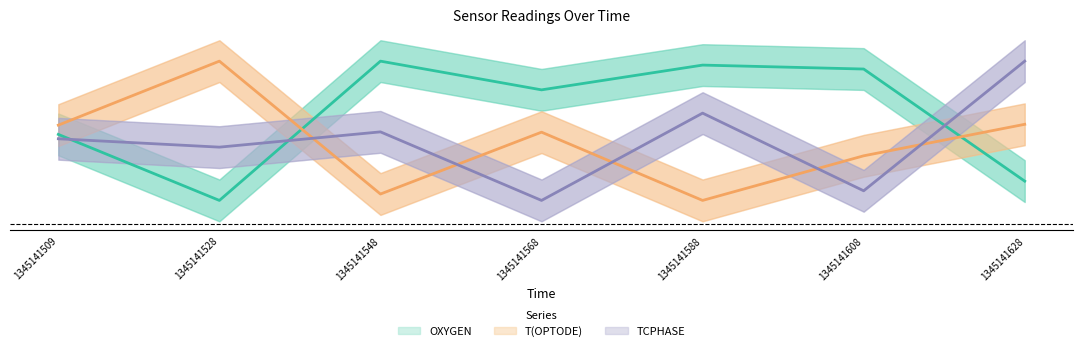

Is it true that TCPHASE equals 0.1 at 1345141568?

False